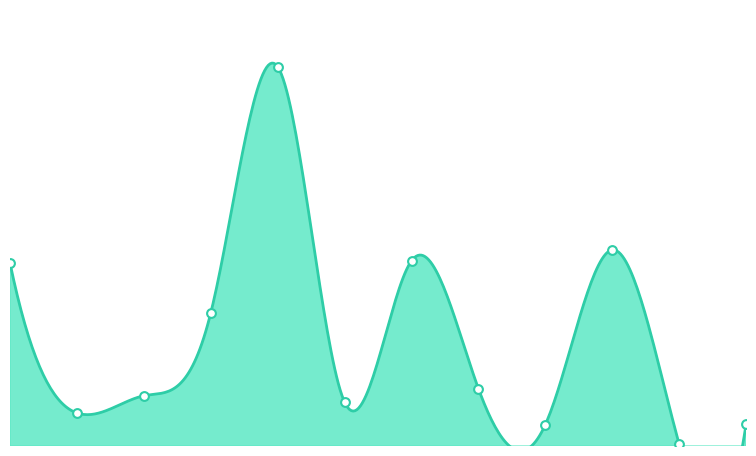

What is the total value across all series at Castel?

43722